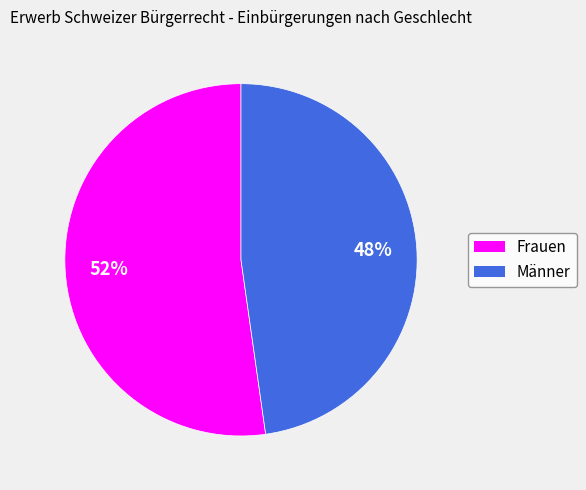

Which category has the biggest portion of the pie?

Frauen